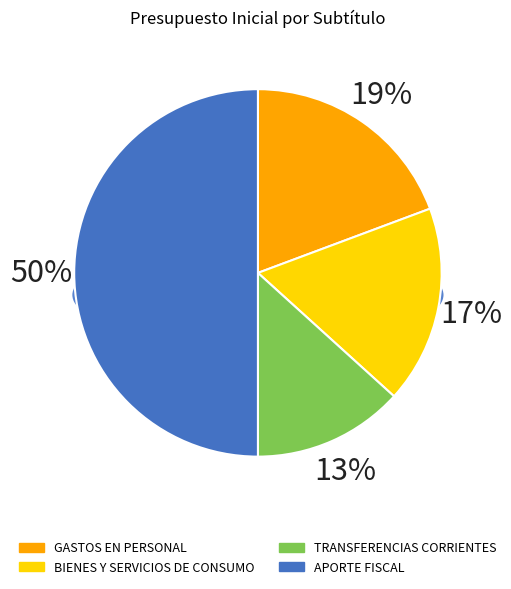

Which slice is the largest?

APORTE FISCAL